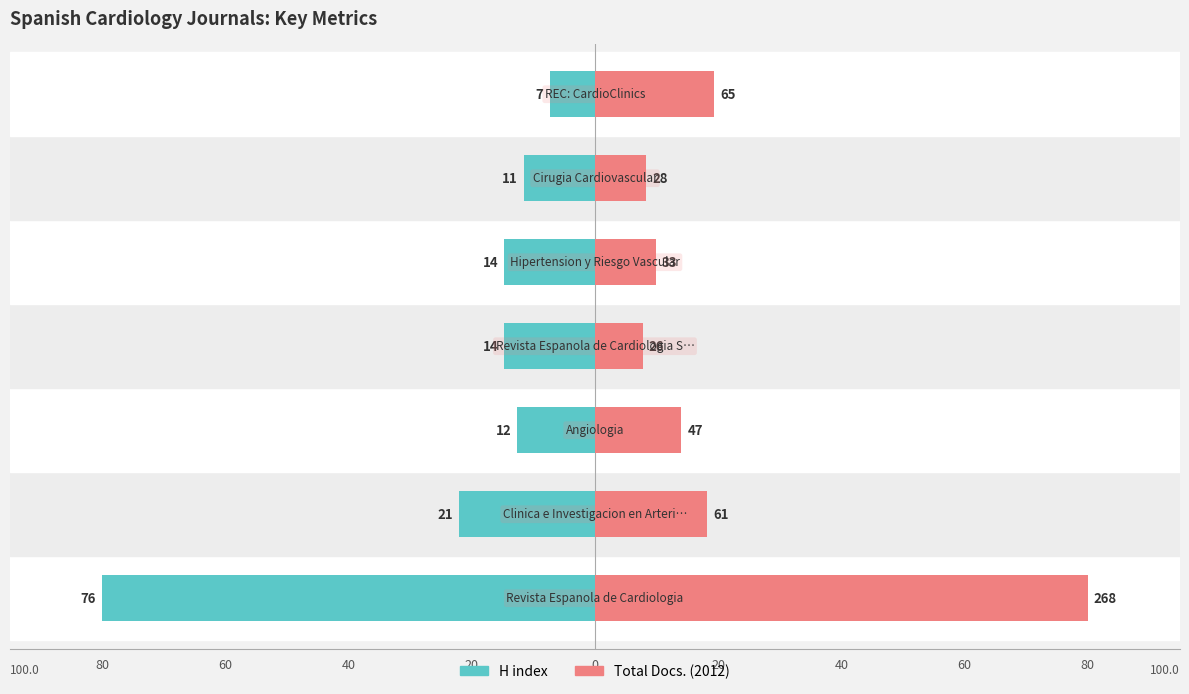

Rank the series at 0 from highest to lowest value.

Total Docs. (2012), H index